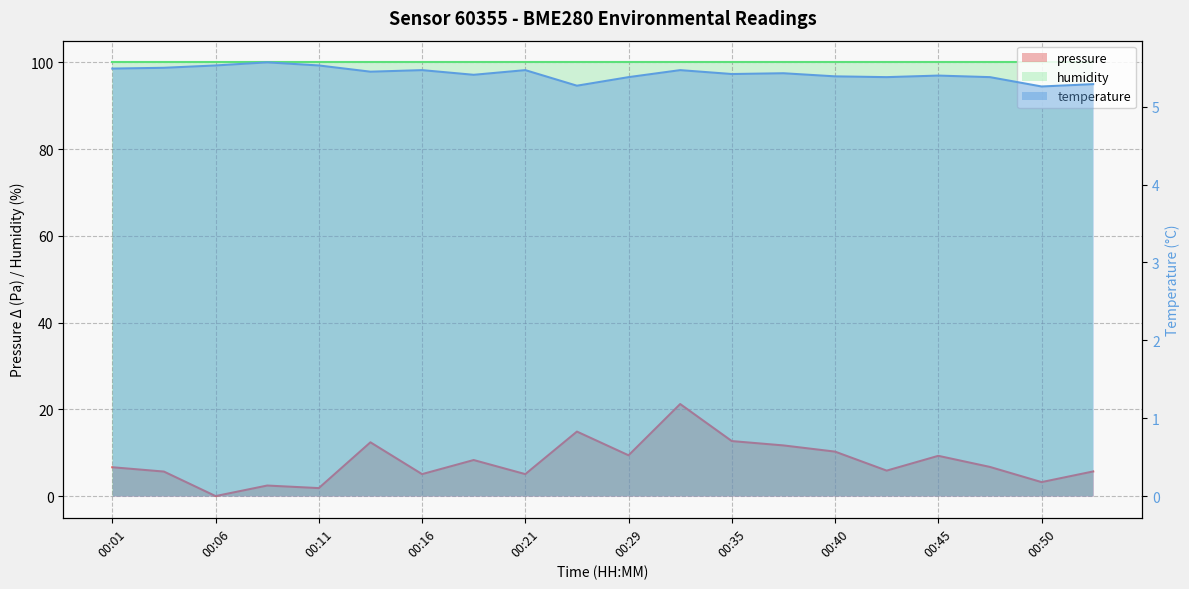

At how many categories does at least one series exceed 0?

20